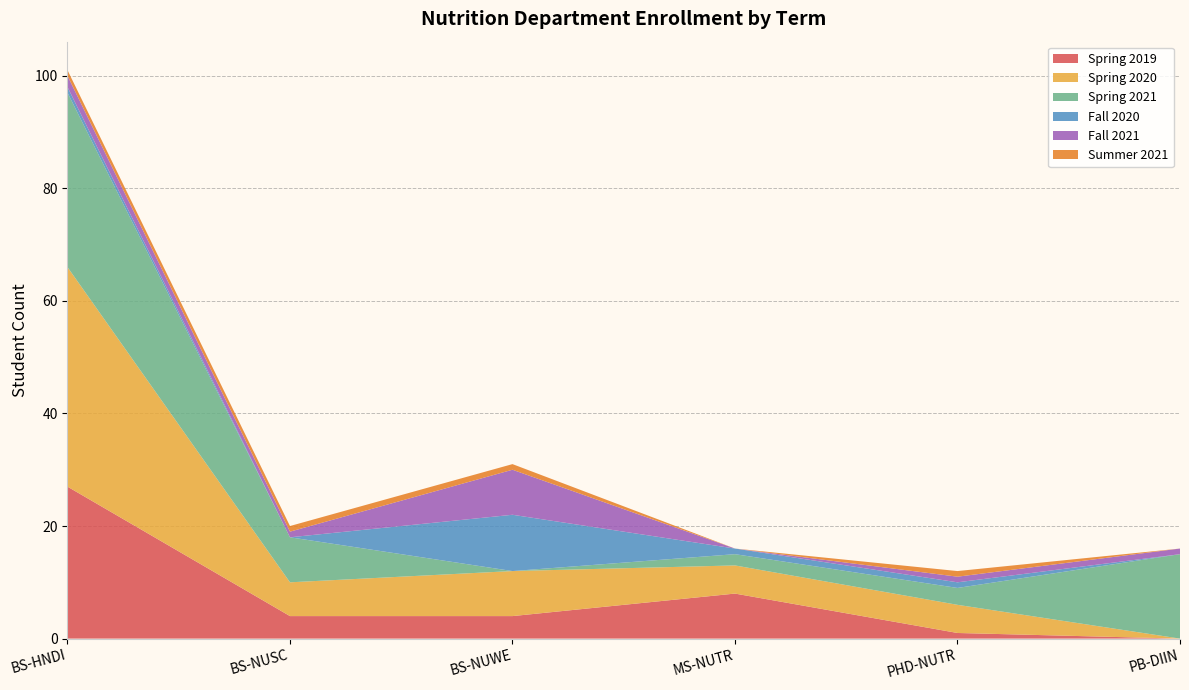

Reading right to left, transcribe all the data shown in this chart.

Spring 2019: PB-DIIN=0	PHD-NUTR=1	MS-NUTR=8	BS-NUWE=4	BS-NUSC=4	BS-HNDI=27
Spring 2020: PB-DIIN=0	PHD-NUTR=5	MS-NUTR=5	BS-NUWE=8	BS-NUSC=6	BS-HNDI=39
Spring 2021: PB-DIIN=15	PHD-NUTR=3	MS-NUTR=2	BS-NUWE=0	BS-NUSC=8	BS-HNDI=31
Fall 2020: PB-DIIN=0	PHD-NUTR=1	MS-NUTR=1	BS-NUWE=10	BS-NUSC=0	BS-HNDI=1
Fall 2021: PB-DIIN=1	PHD-NUTR=1	MS-NUTR=0	BS-NUWE=8	BS-NUSC=1	BS-HNDI=2
Summer 2021: PB-DIIN=0	PHD-NUTR=1	MS-NUTR=0	BS-NUWE=1	BS-NUSC=1	BS-HNDI=1